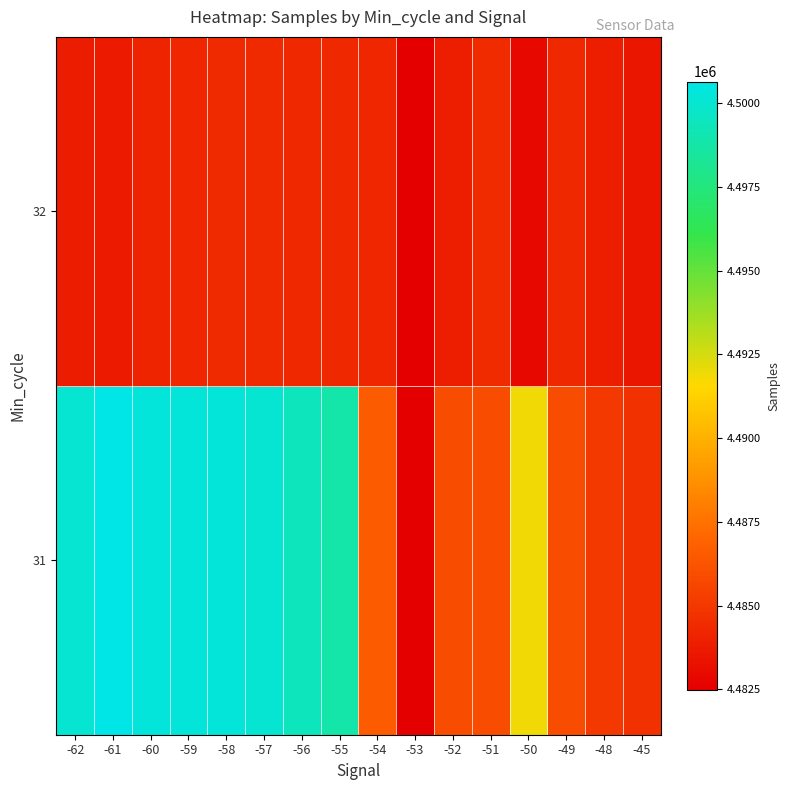

Reading left to right, transcribe all the data shown in this chart.

31: -62=4500058	-61=4500637	-60=4500344	-59=4500254	-58=4500254	-57=4500002	-56=4499402	-55=4498805	-54=4486591	-53=4482482	-52=4485933	-51=4485889	-50=4491904	-49=4485897	-48=4485050	-45=4484732
32: -62=4483819	-61=4483701	-60=4484165	-59=4484189	-58=4484354	-57=4484387	-56=4484314	-55=4484280	-54=4484193	-53=4482482	-52=4483886	-51=4484422	-50=4482841	-49=4484280	-48=4483841	-45=4483488